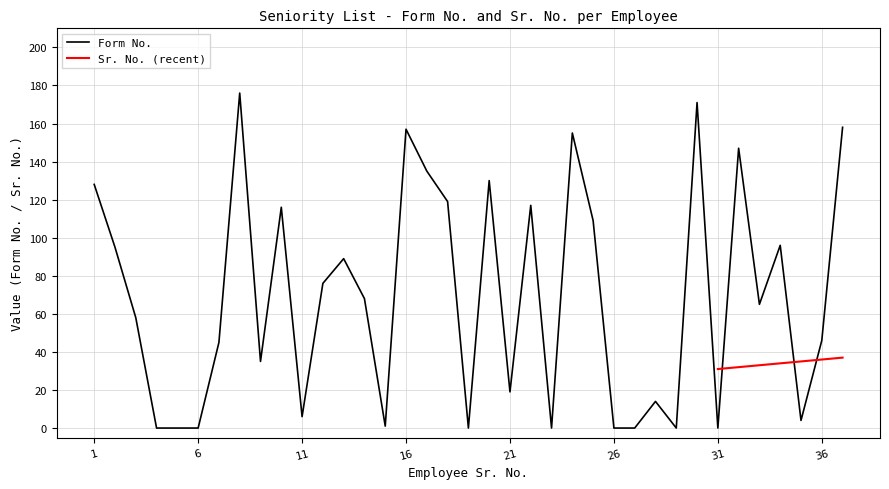

List the labels in order of value, smallest first.

4, 5, 6, 19, 23, 26, 27, 29, 31, 15, 35, 11, 28, 21, 9, 7, 36, 3, 33, 14, 12, 13, 2, 34, 25, 10, 22, 18, 1, 20, 17, 32, 24, 16, 37, 30, 8